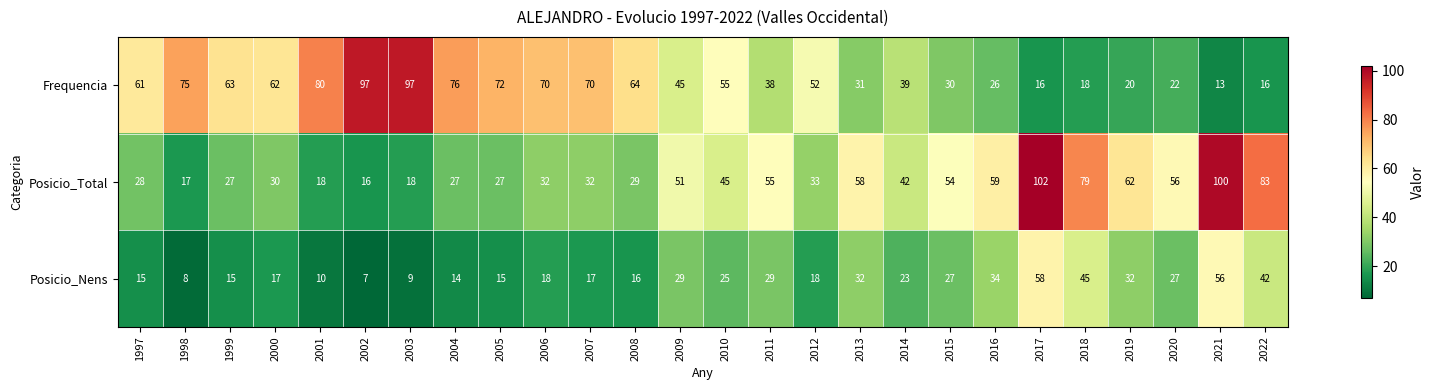

True or false: Frequencia has a value of 64 at 2008.

True